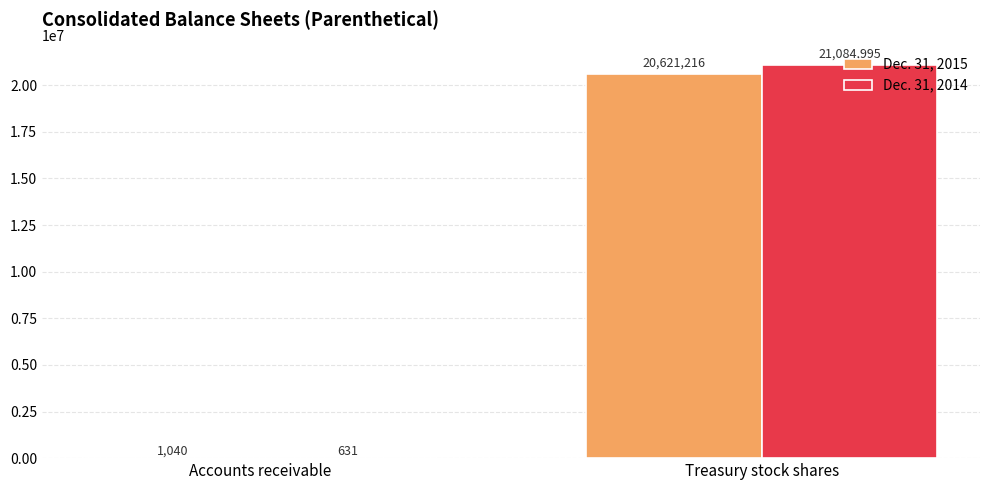

What is the average value of the Dec. 31, 2015 series?

10311128